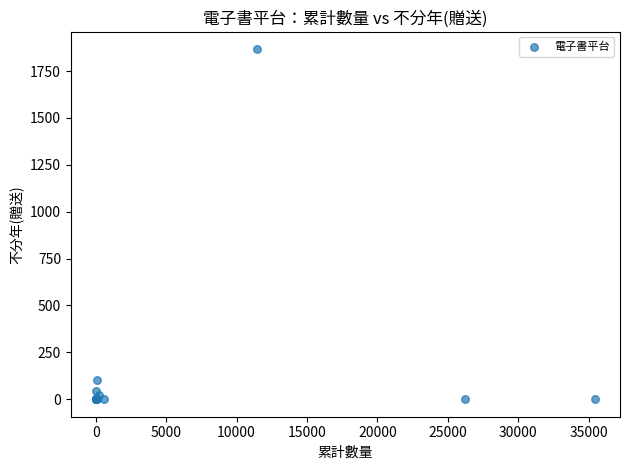

What Y value in the scatter plot is closest to 933?

100